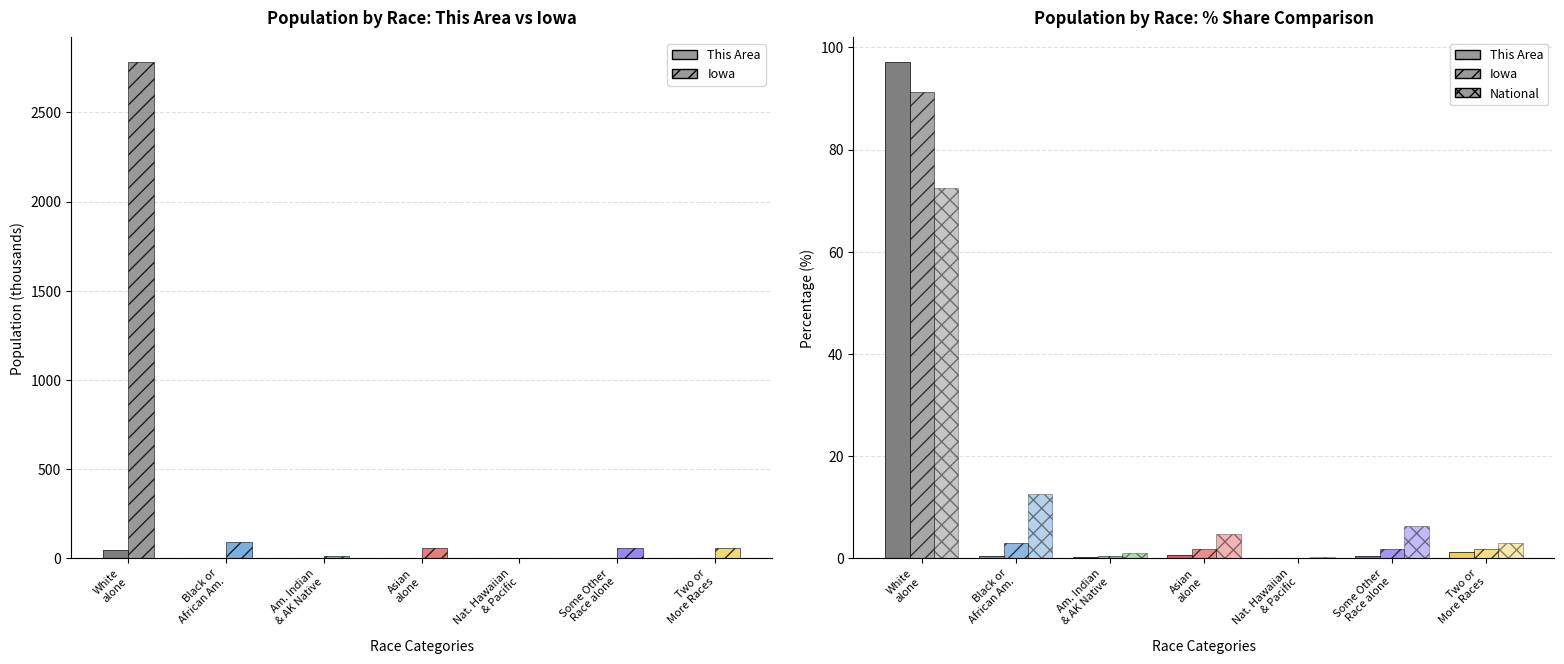

What is the value of the This Area bar at the 6th from the left?

0.2